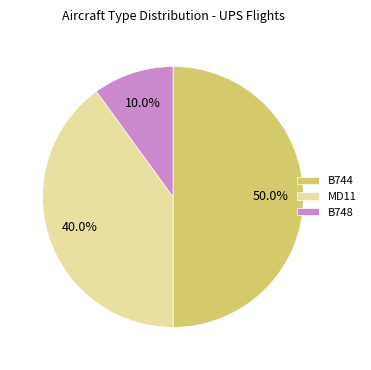

The B748 slice represents 10% of the pie. True or false?

True